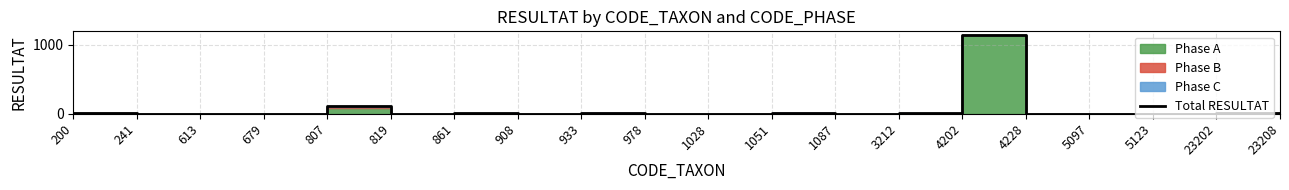

True or false: the data has more than 1 interior local peaks.

True